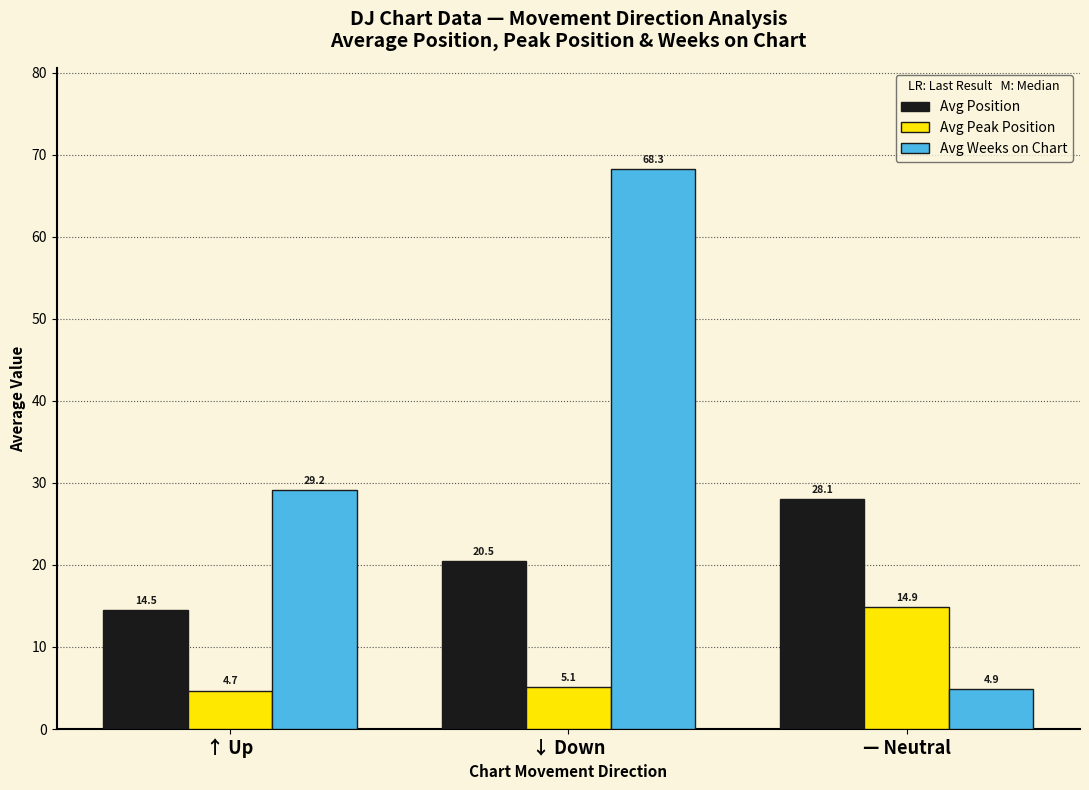

Reading left to right, extract all data points from this chart.

Avg Position: 14.5	20.5	28.1
Avg Peak Position: 4.7	5.1	14.9
Avg Weeks on Chart: 29.2	68.3	4.9